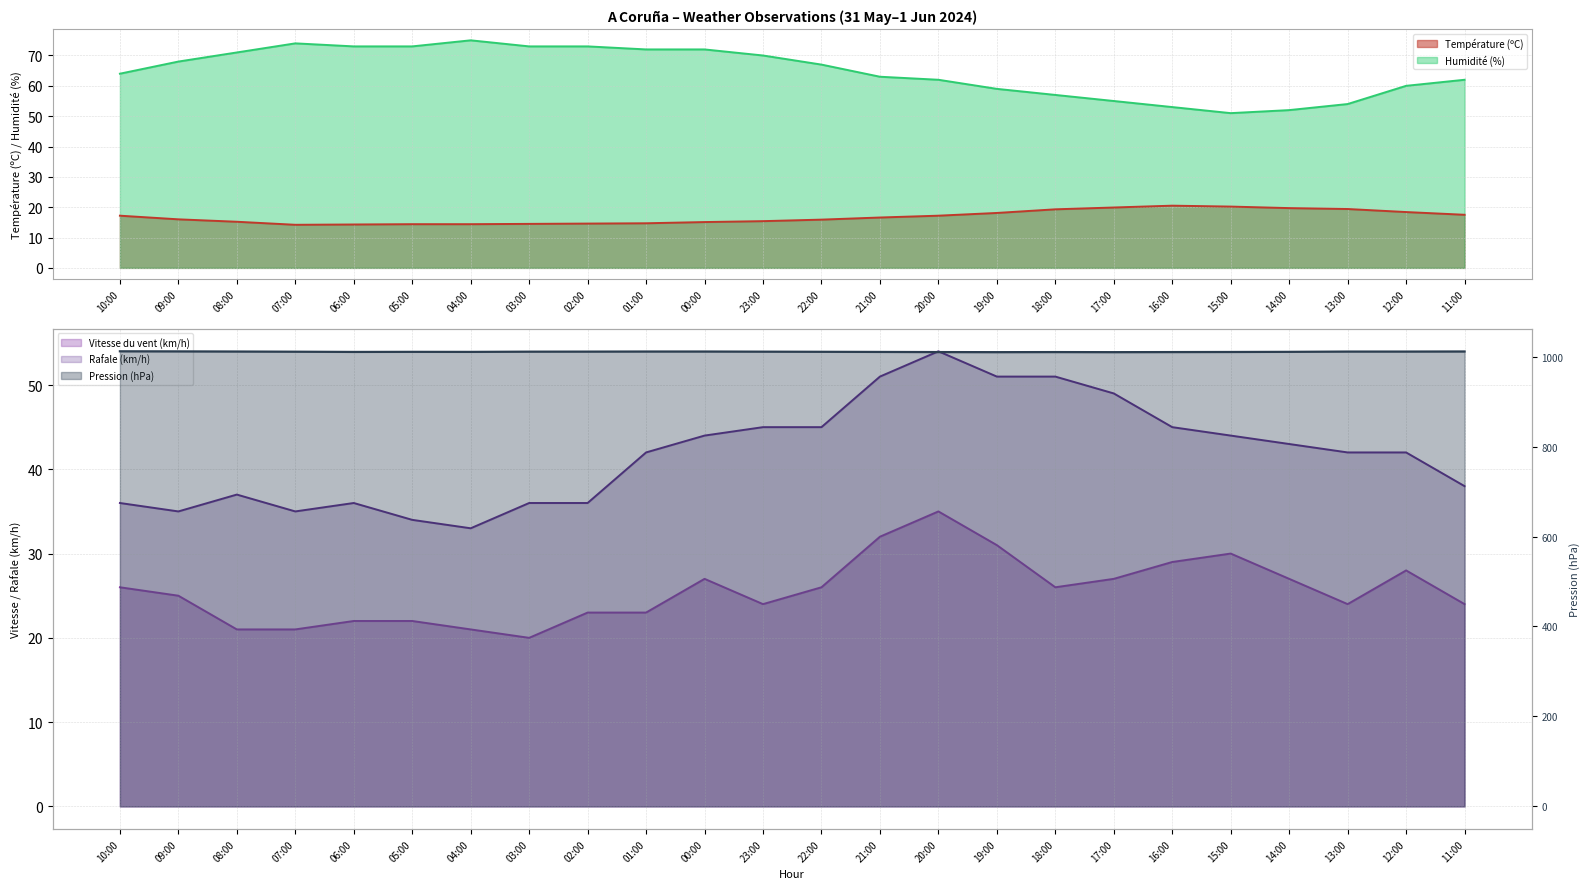

Is it true that Température (ºC) equals 17.2 at 20:00?

True